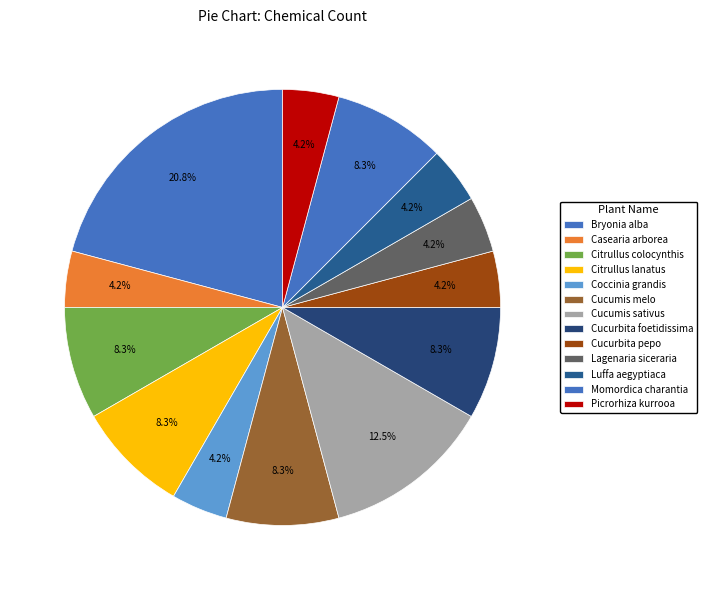

Which category has the smallest portion of the pie?

Casearia arborea